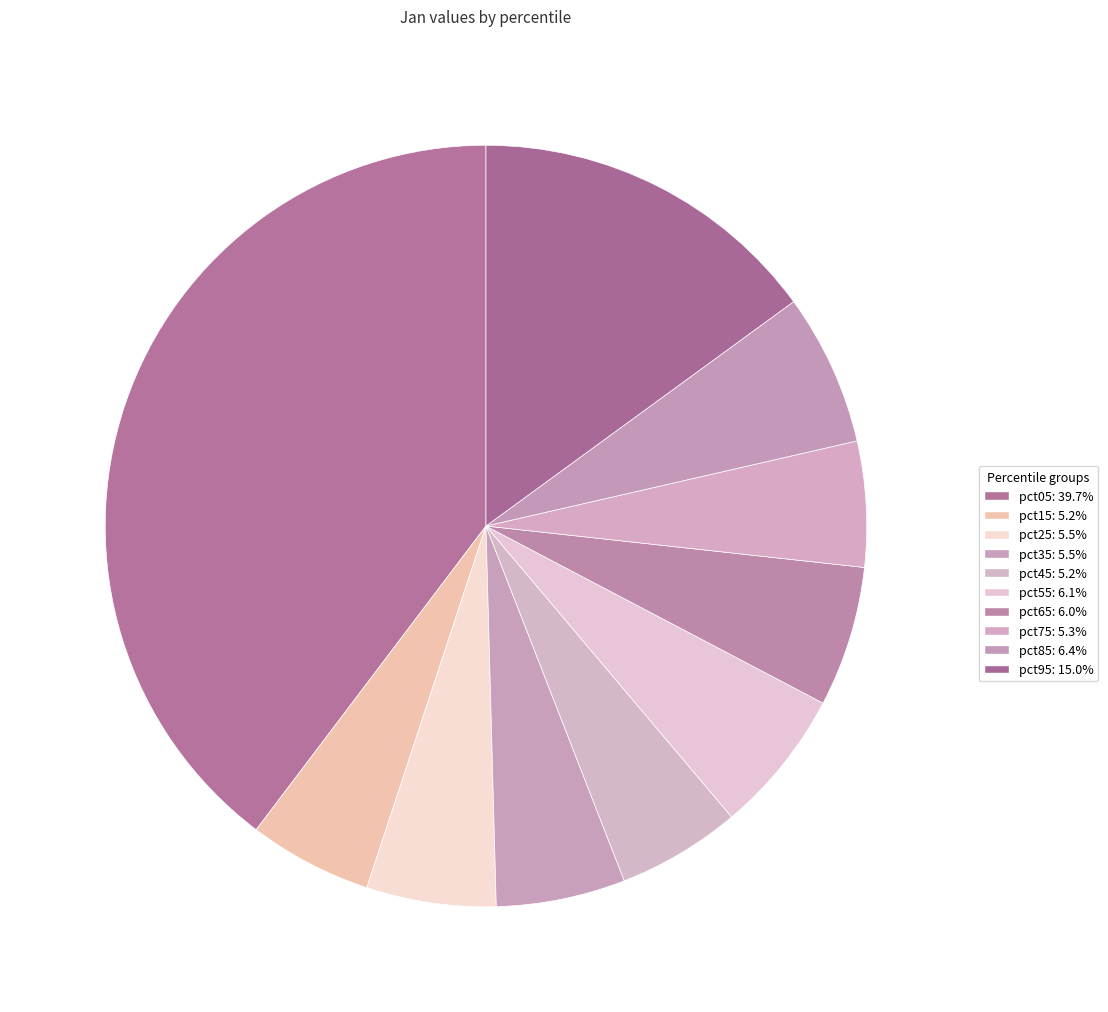

How many slices are in this pie chart?

10